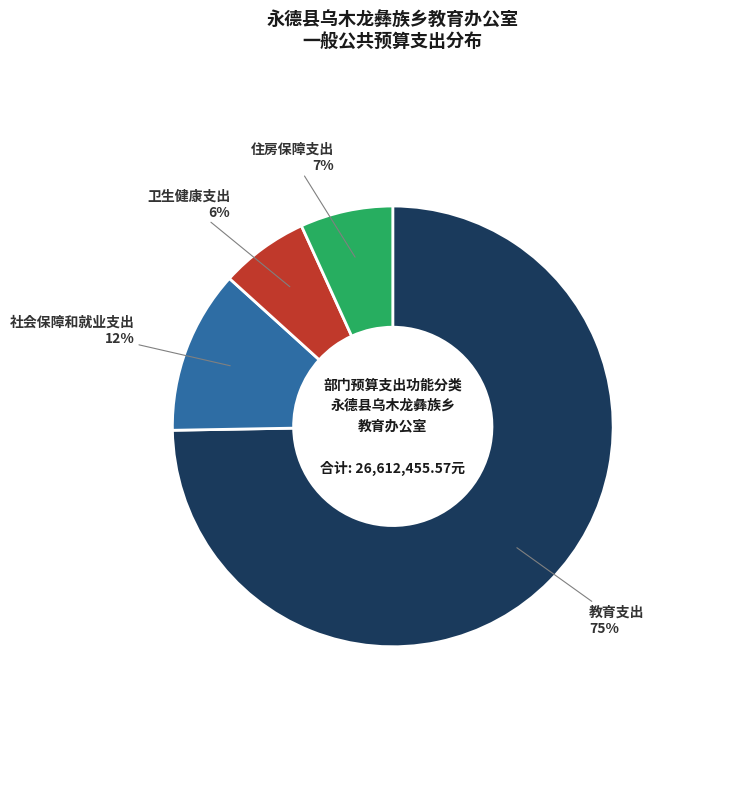

Which has a higher value, 社会保障和就业支出 or 教育支出?

教育支出